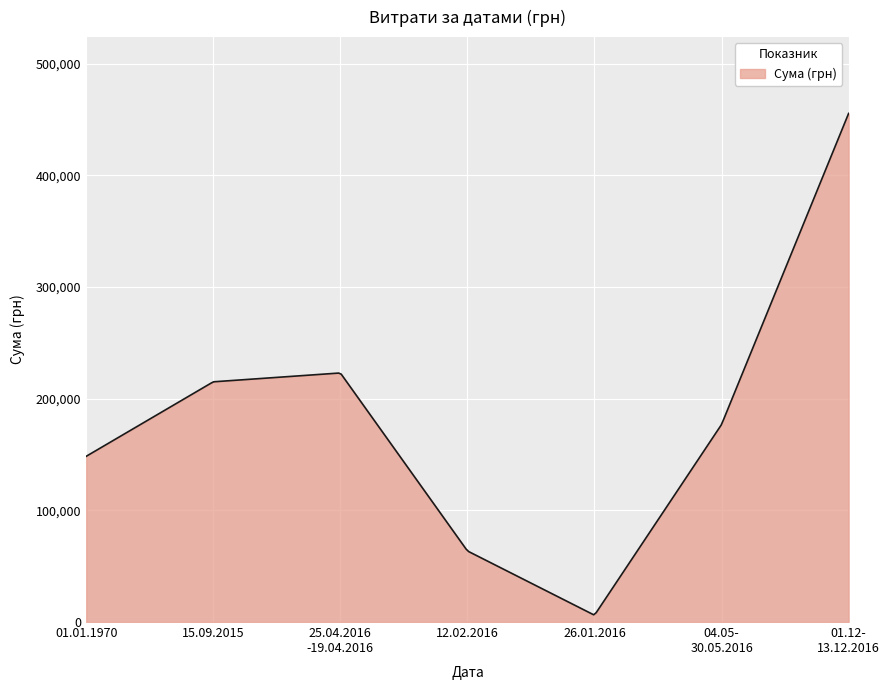

What is the difference between the maximum and minimum values?

448922.8